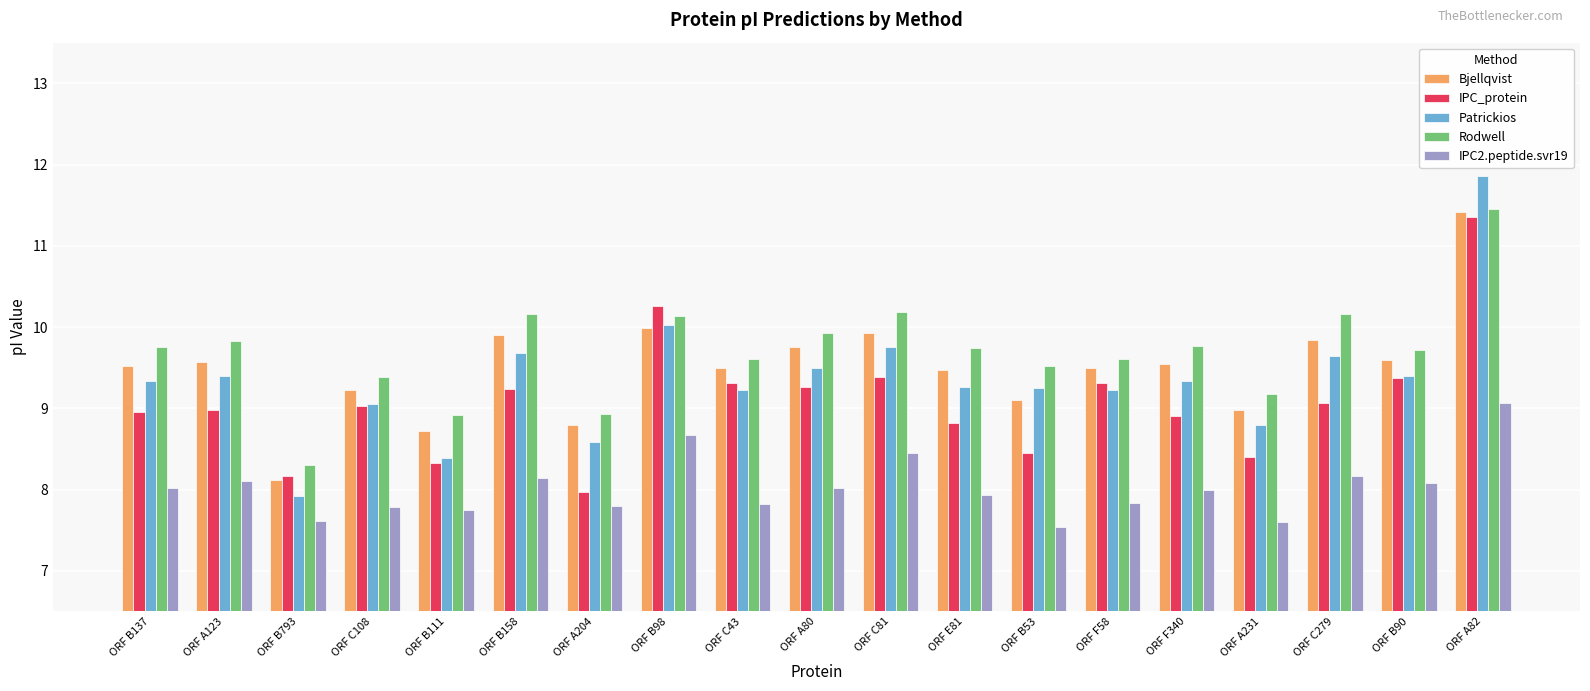

What is the difference between the Bjellqvist values at ORF B98 and ORF F340?

0.4